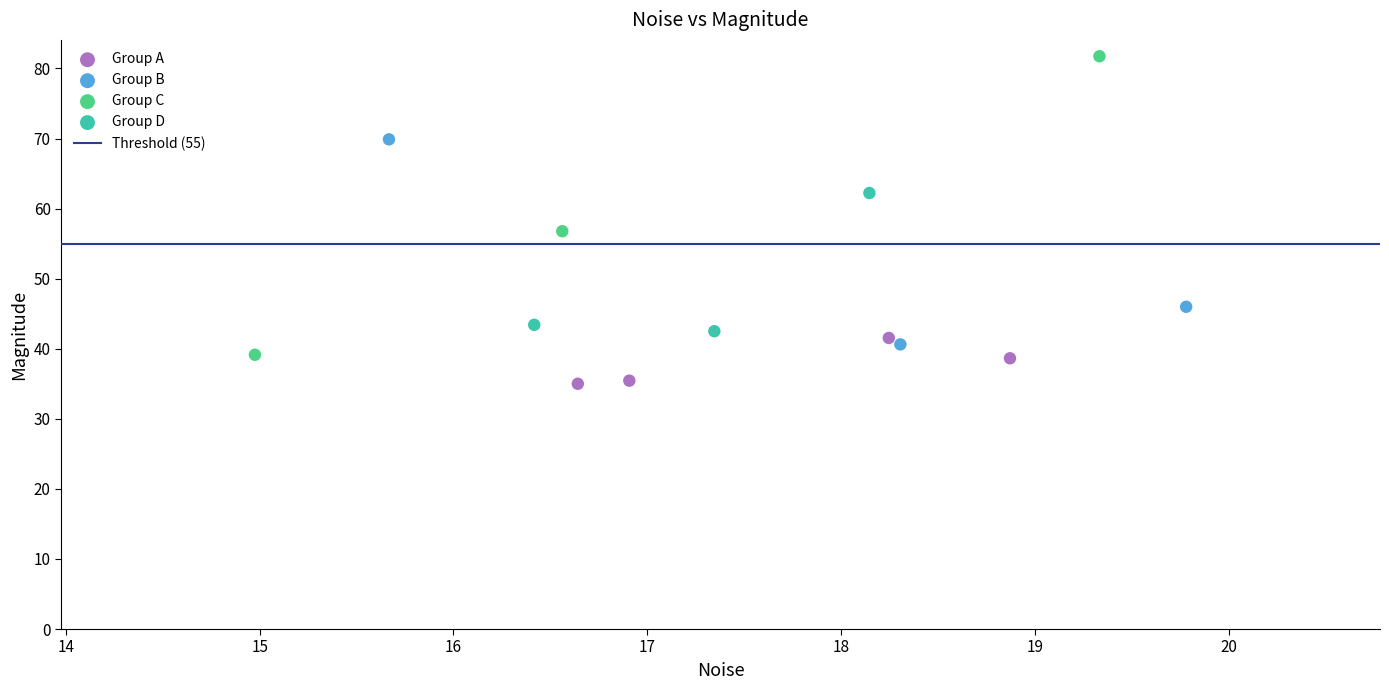

Which series has the widest spread of Y values?

Group C